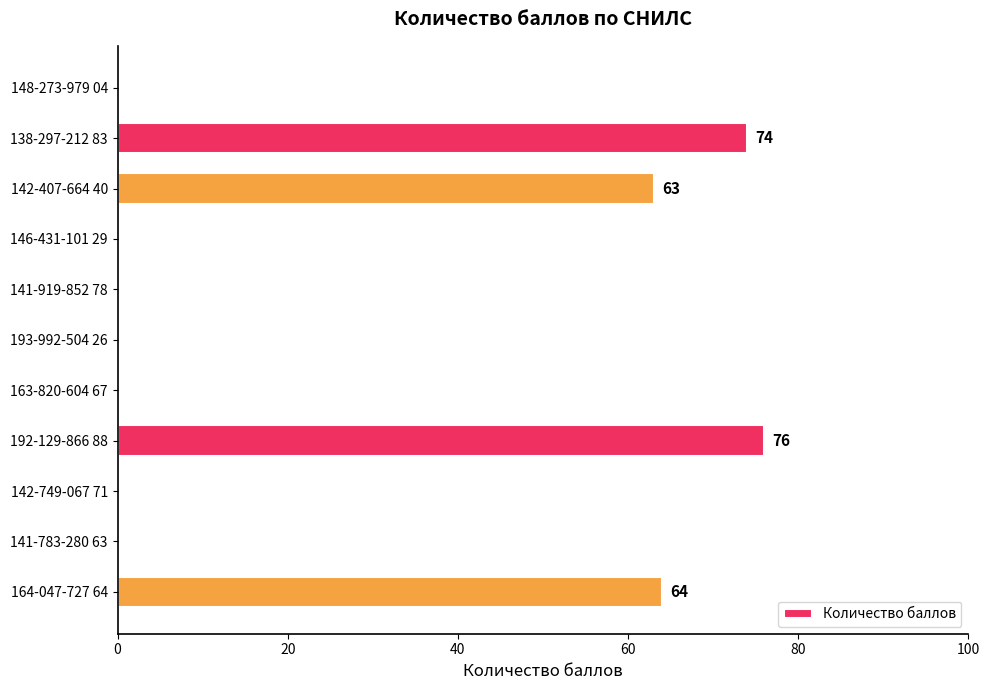

True or false: the data shows 38 at 138-297-212 83.

False